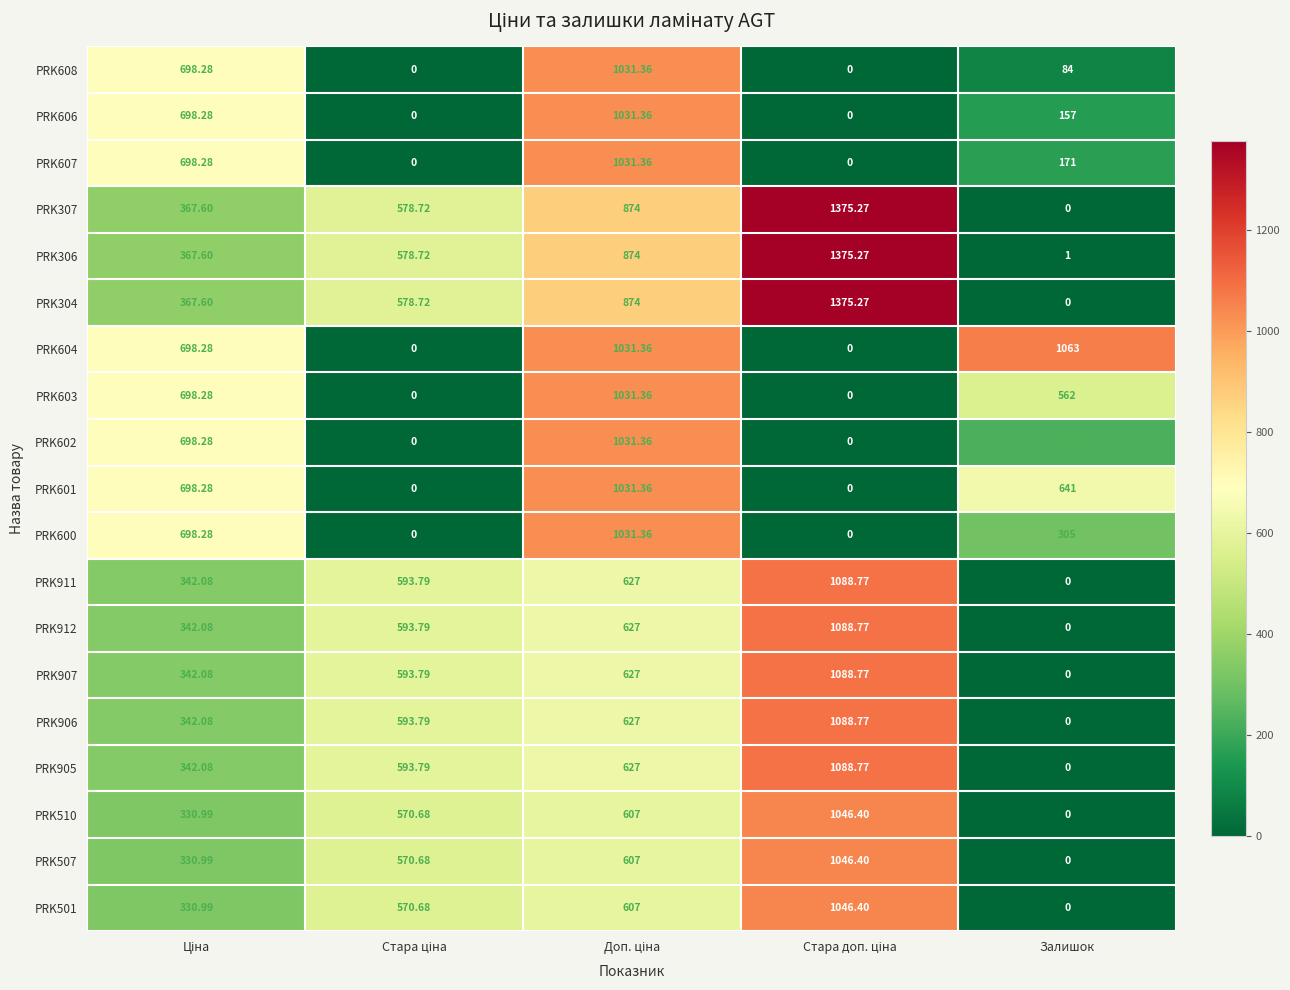

Which has a higher value, Стара ціна or Залишок?

Залишок